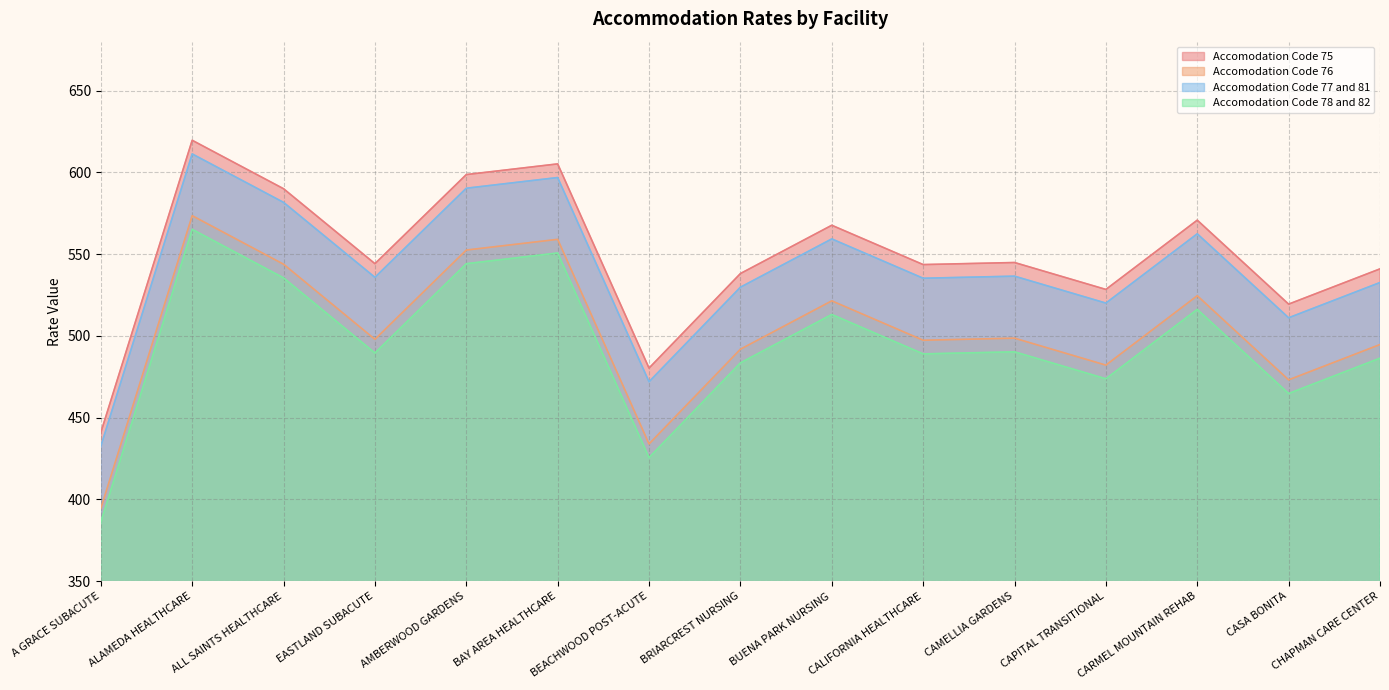

What is the approximate value of Accomodation Code 78 and 82 at CAMELLIA GARDENS?

490.3